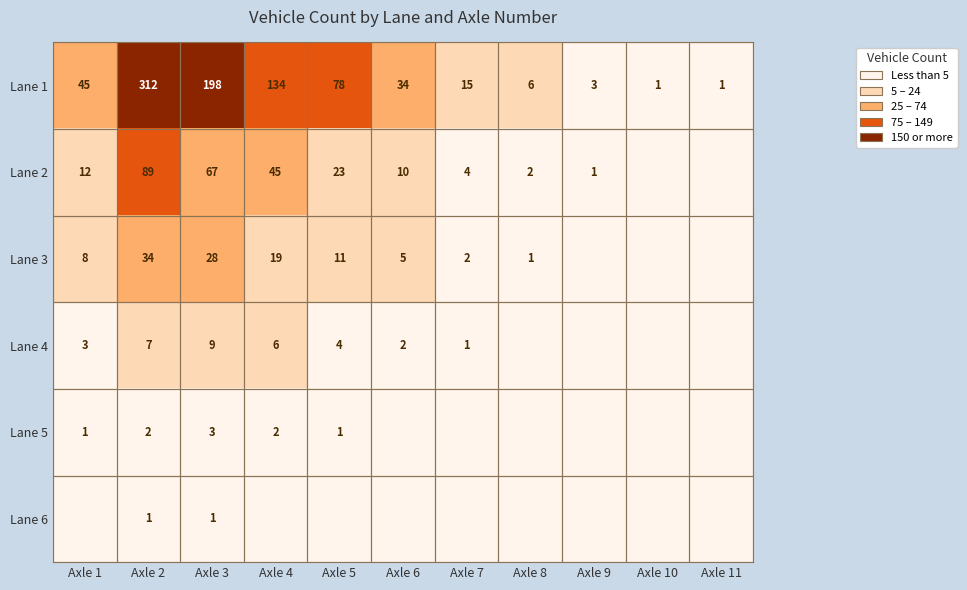

What is the difference between the Lane 1 values at Axle 5 and Axle 8?

72